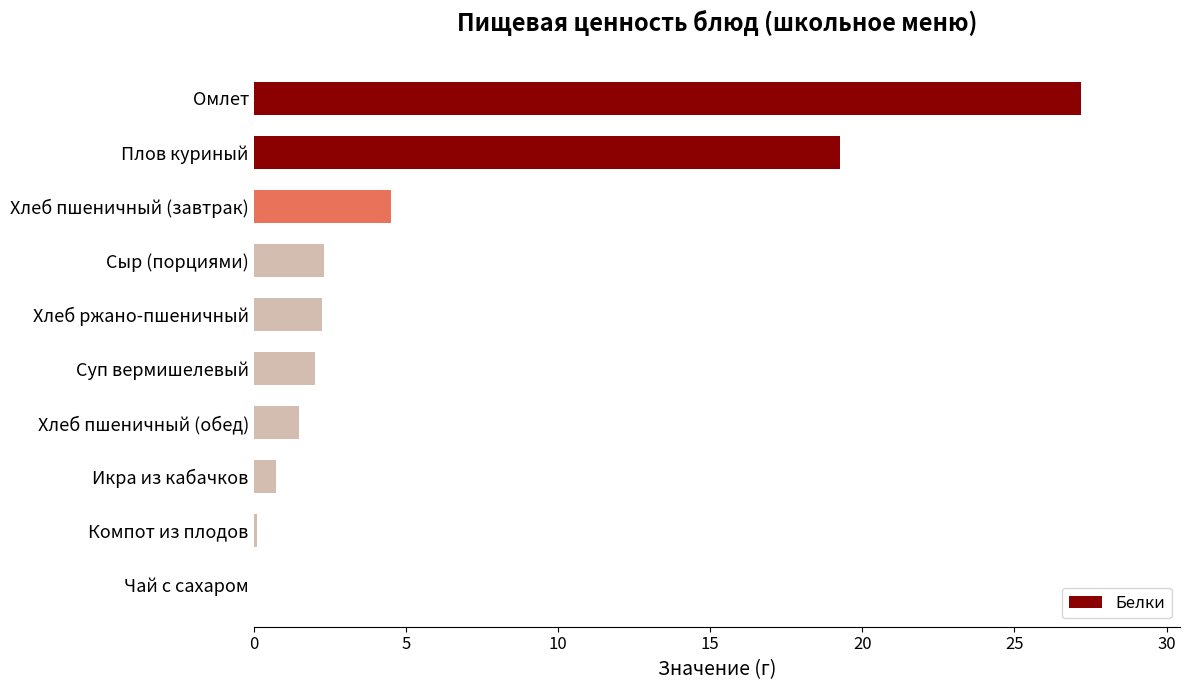

What is the change in value from Плов куриный to Хлеб пшеничный (обед)?

-17.8